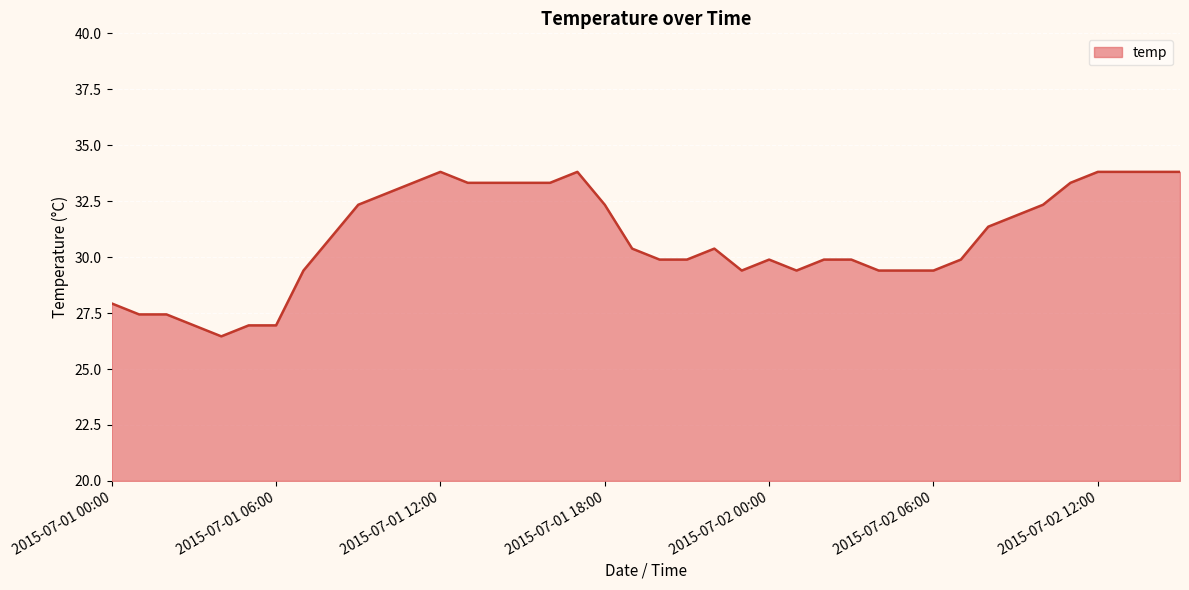

What is the minimum value shown in the chart?

26.5